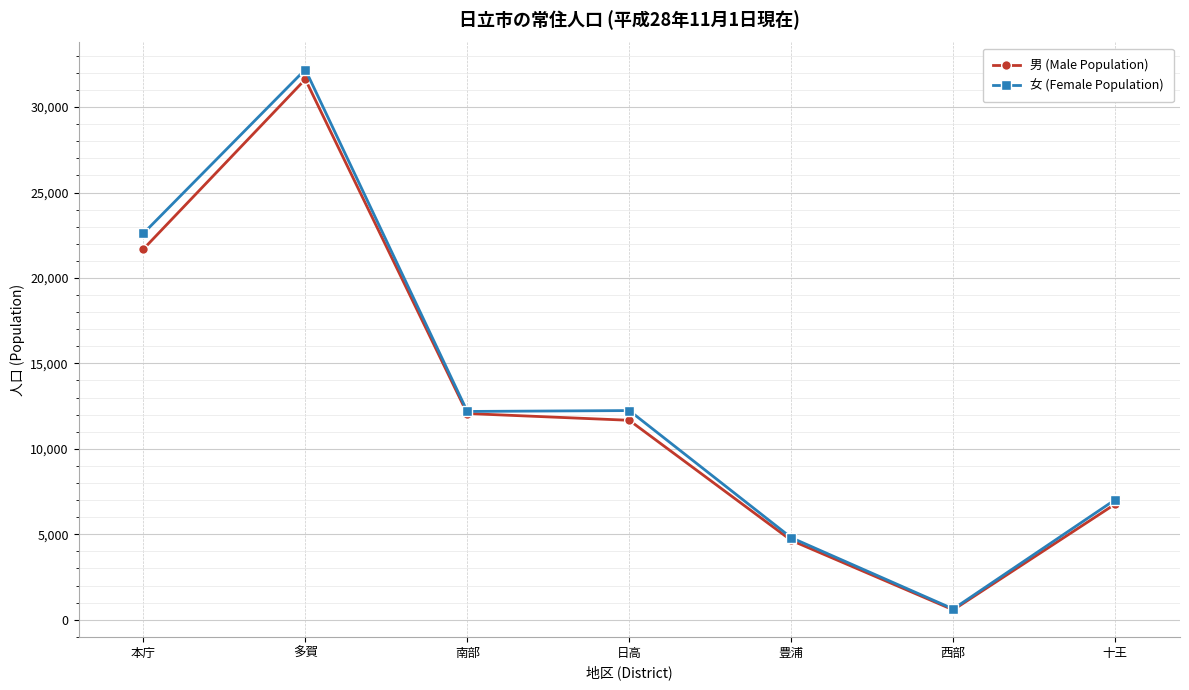

Where is the first local minimum for 男 (Male Population)?

西部